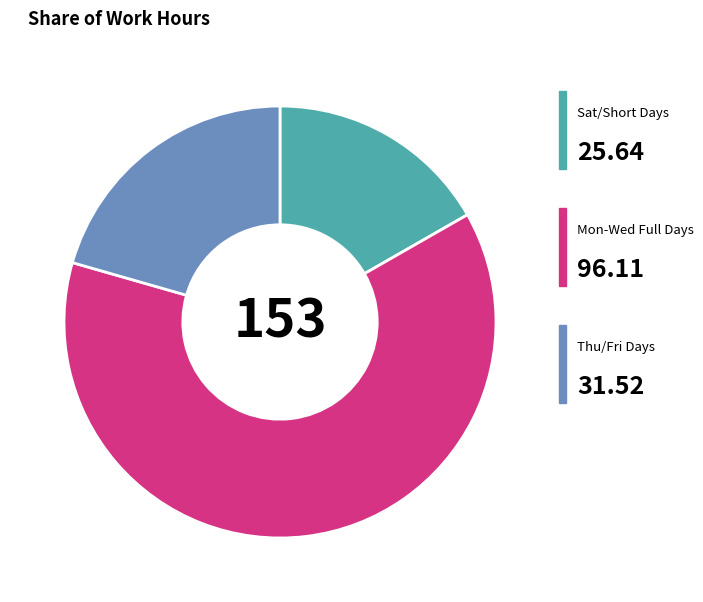

Is there a majority slice in this chart?

Yes